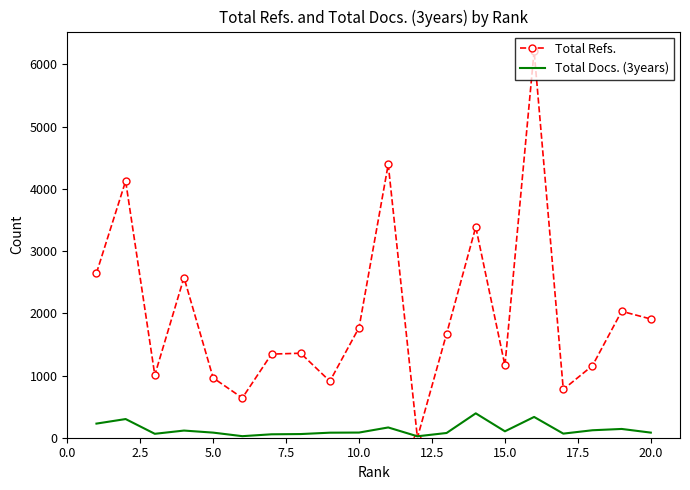

Count the number of data series in this chart.

2